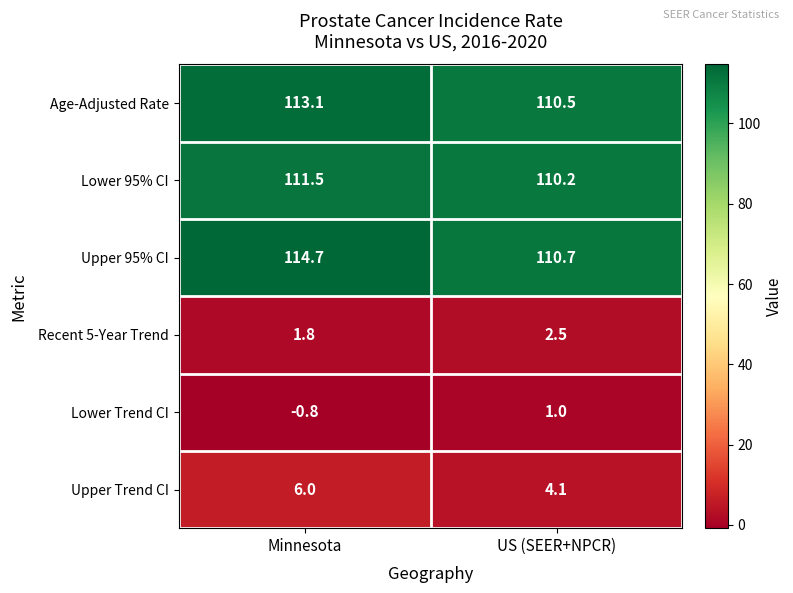

Is it true that Lower 95% CI equals 111.5 at Minnesota?

True